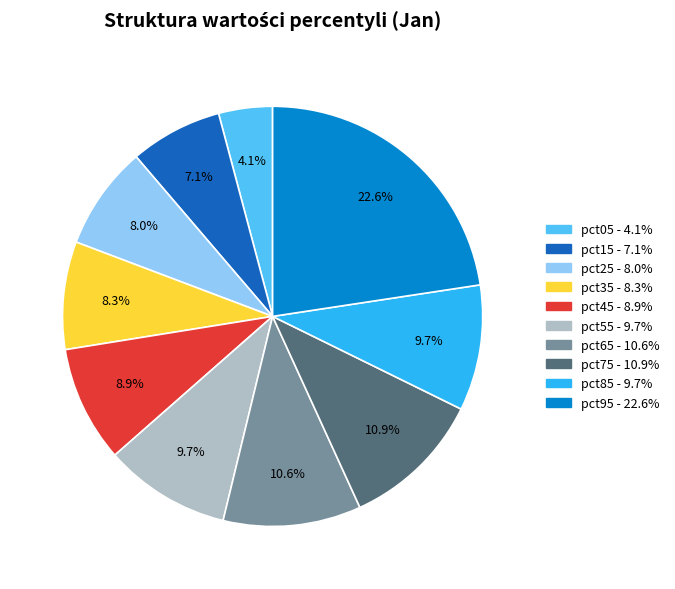

Combined, what portion of the pie is pct85 and pct15?

16.8%